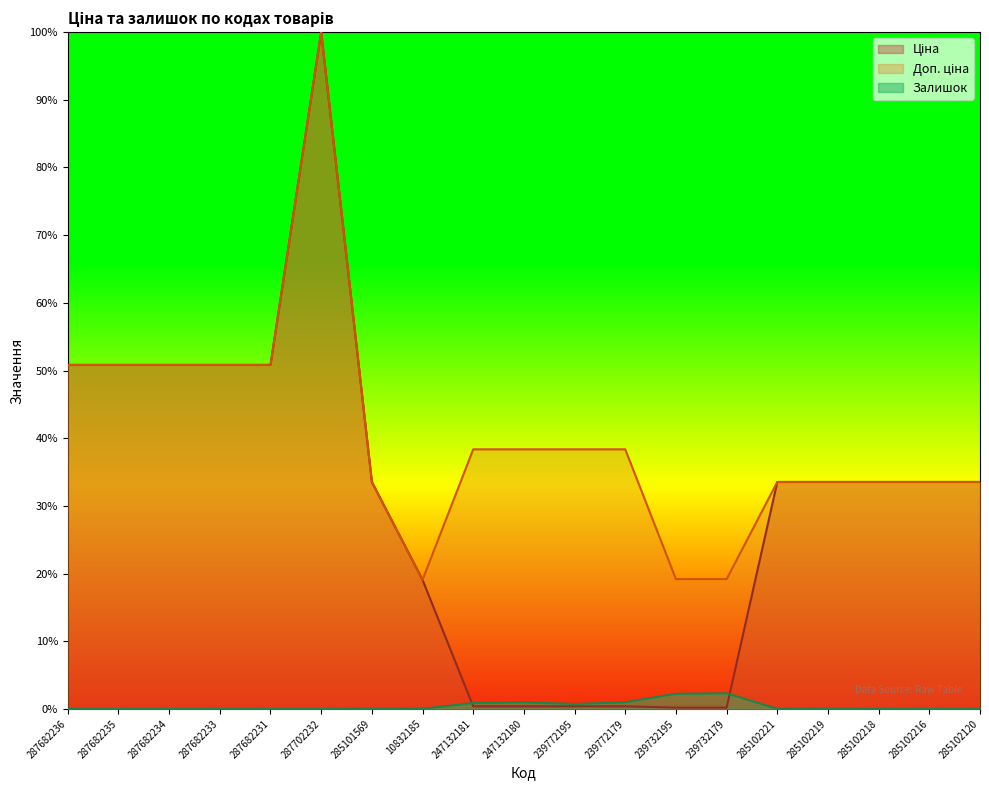

Where do Ціна and Залишок first cross each other?

10832185 and 247132181